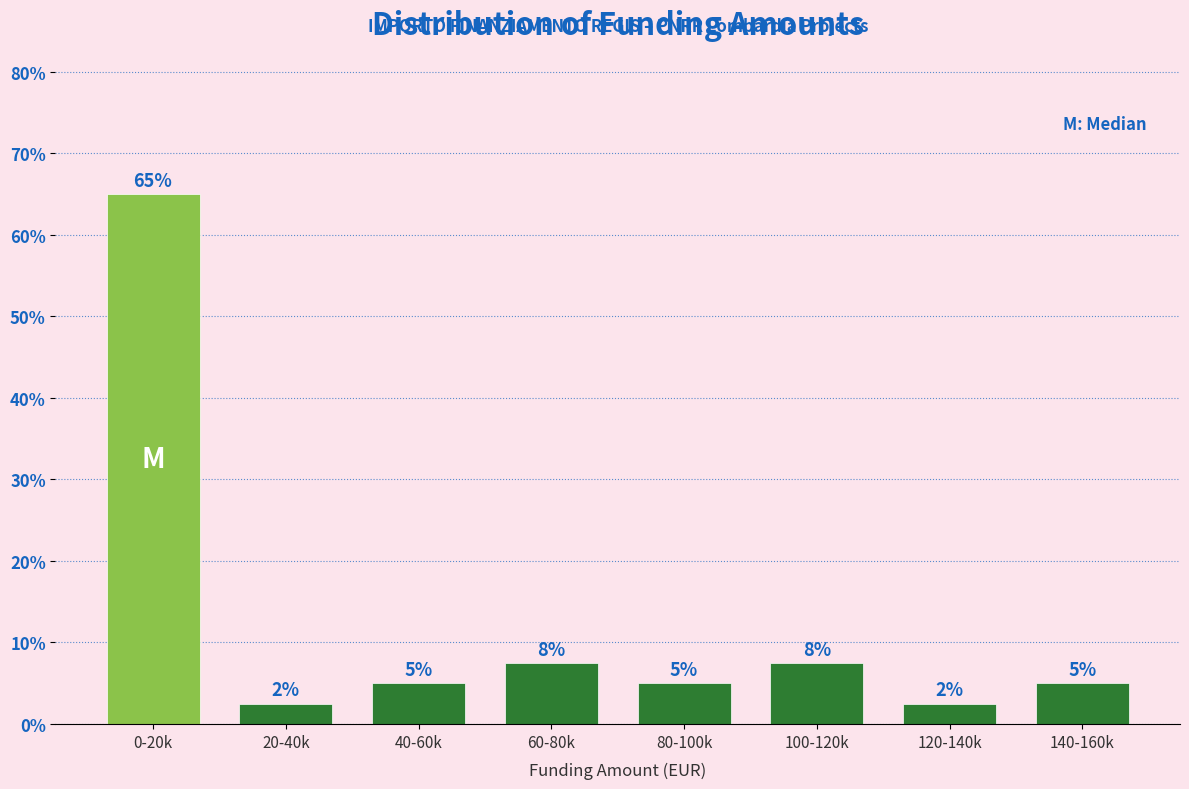

The value at 80-100k is 5.0. True or false?

True